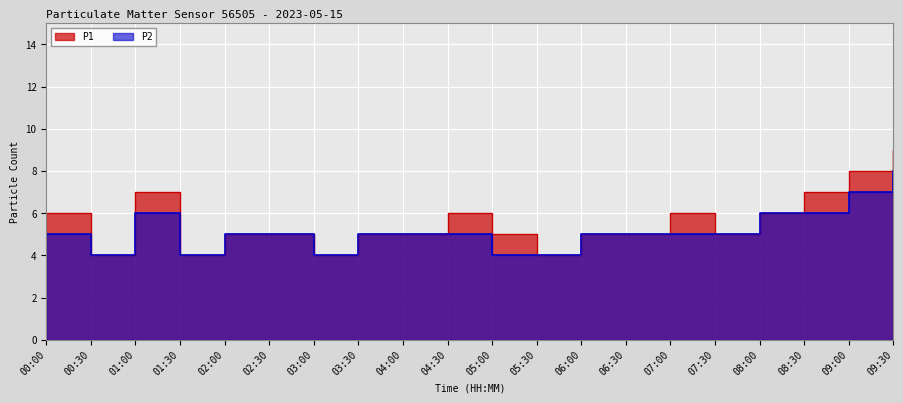

What is the sum of the P2 values at 00:30 and 00:00?

9